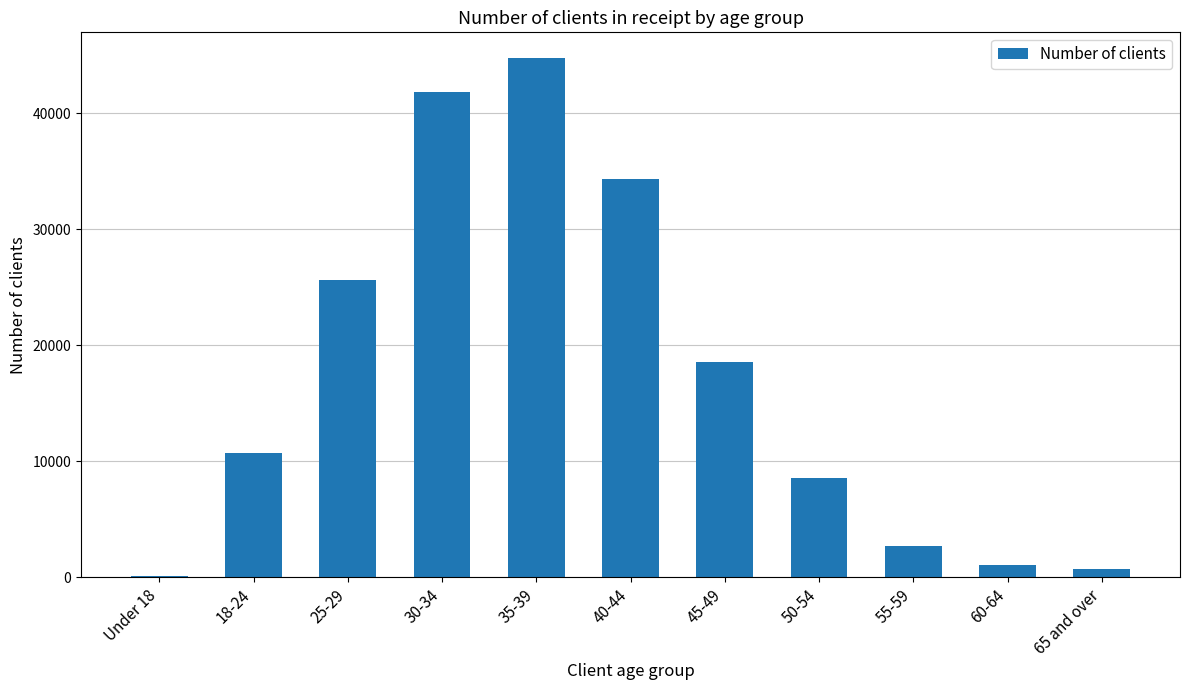

Reading left to right, list all the values displayed in this chart.

100	10705	25655	41835	44760	34355	18540	8585	2695	1060	710